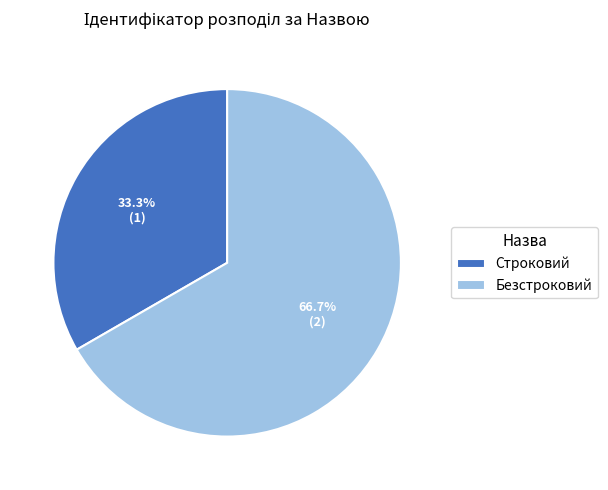

What is the ratio of the value at Строковий to the value at Безстроковий?

0.5